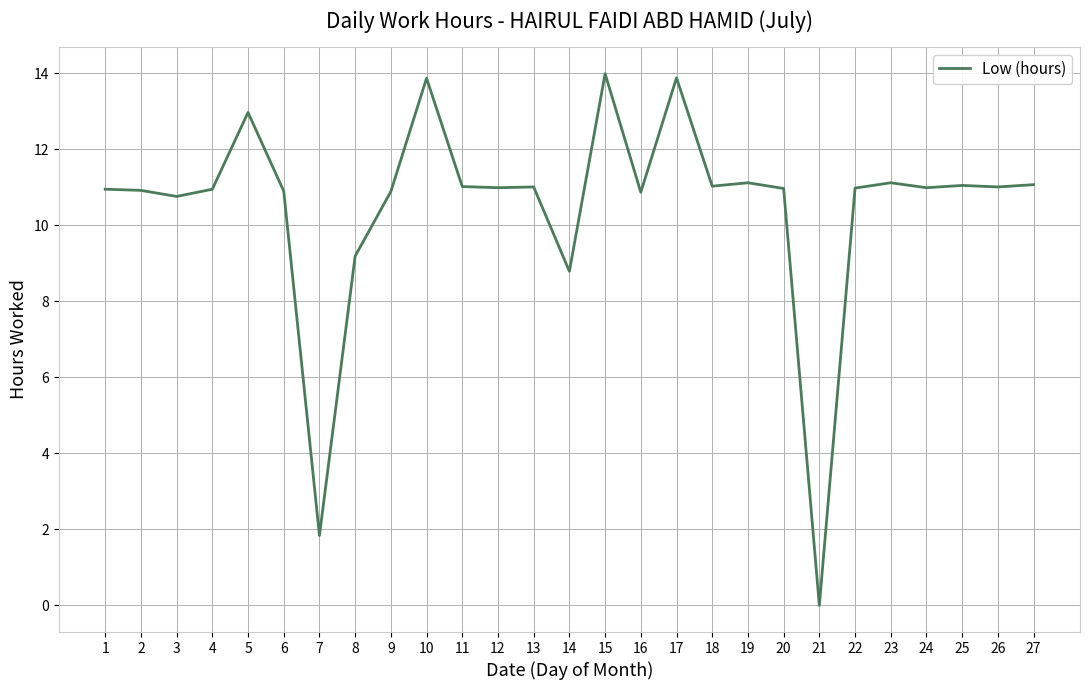

At which category does the chart reach its minimum across all series?

21